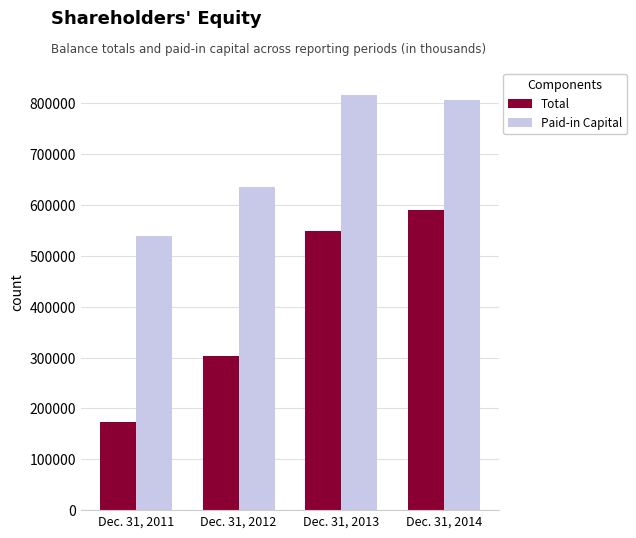

Reading left to right, transcribe all the data shown in this chart.

Total: Dec. 31, 2011=173790	Dec. 31, 2012=303580	Dec. 31, 2013=549410	Dec. 31, 2014=590630
Paid-in Capital: Dec. 31, 2011=538610	Dec. 31, 2012=634800	Dec. 31, 2013=816450	Dec. 31, 2014=806810